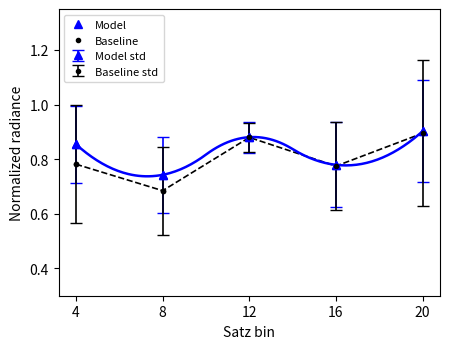

How many interior local peaks does the Baseline series have?

1